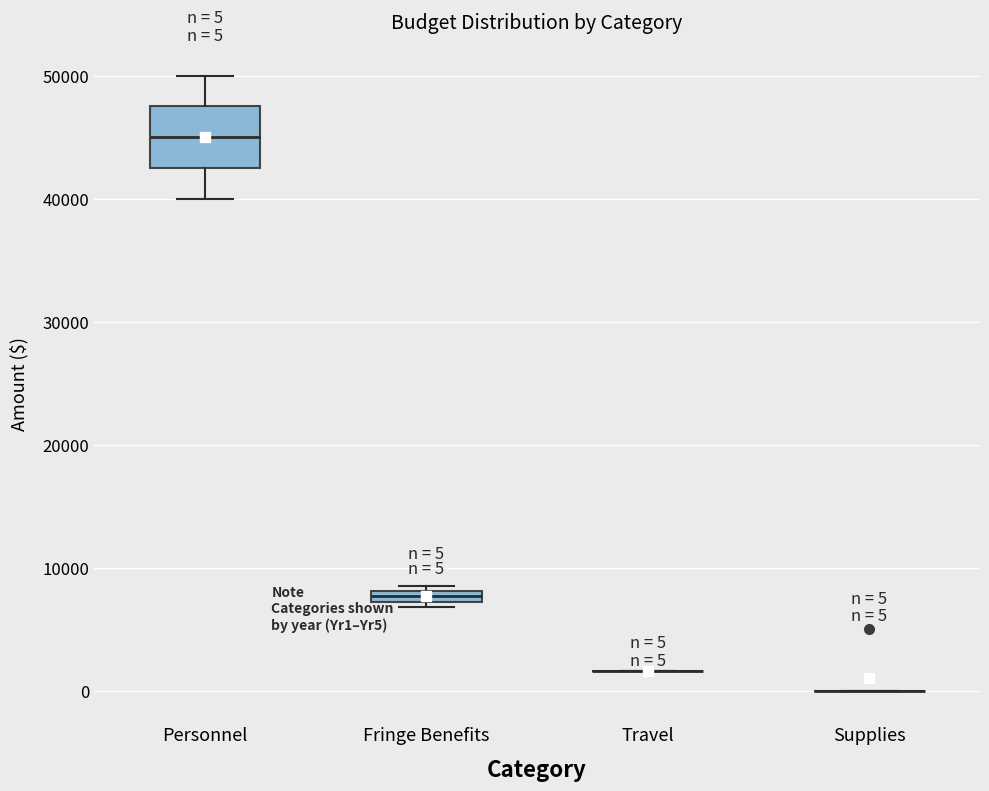

Comparing the boxes themselves (not the whiskers), which one is the tallest?

Personnel